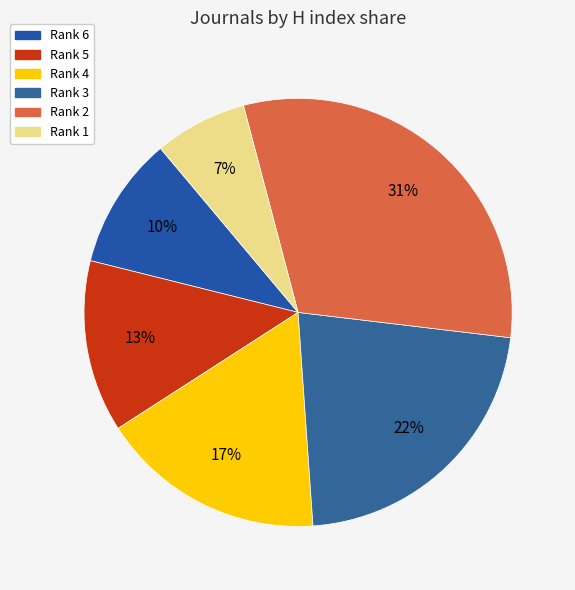

Rank the categories by value from lowest to highest.

Water and Energy International (rank 1), Water and Energy International (rank 6), Journal of Mines, Metals and Fuels (rank 5), Nature Environment and Pollution Technology (rank 4), Research Journal of Chemistry and Environment (rank 3), Rasayan Journal of Chemistry (rank 2)